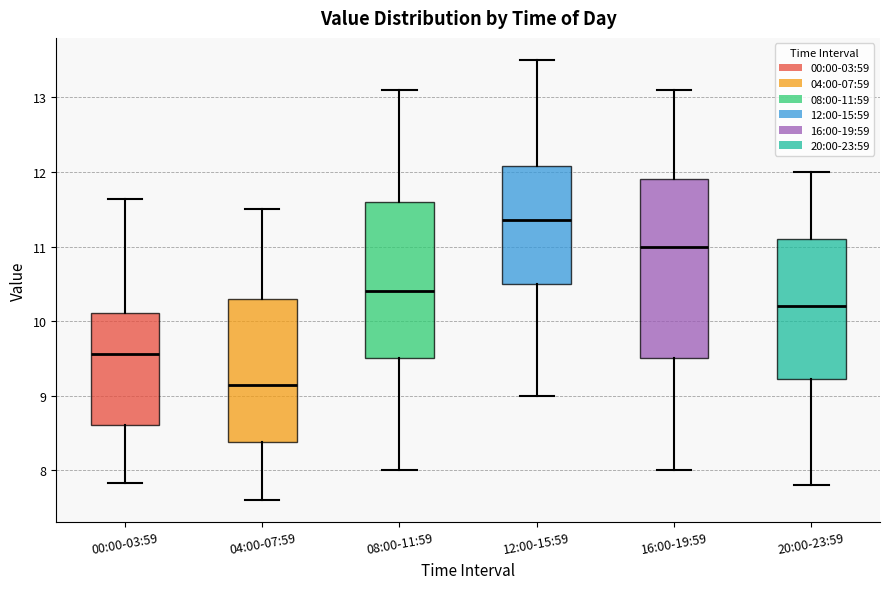

Which box is the tallest, from its lower edge to its upper edge?

16:00-19:59